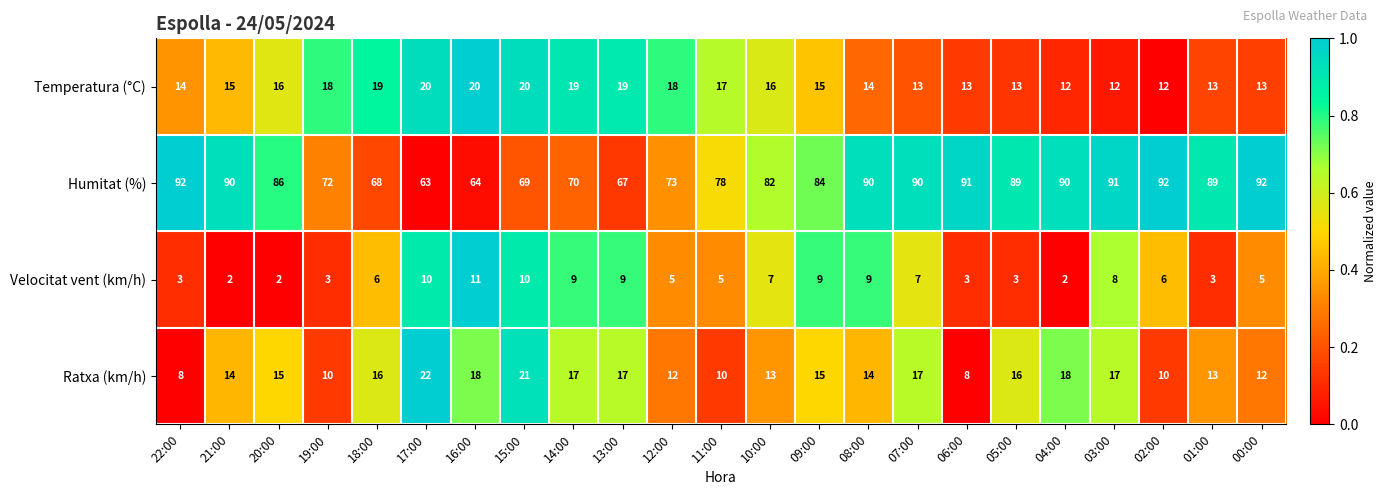

At which category is the sum across all series the highest?

03:00